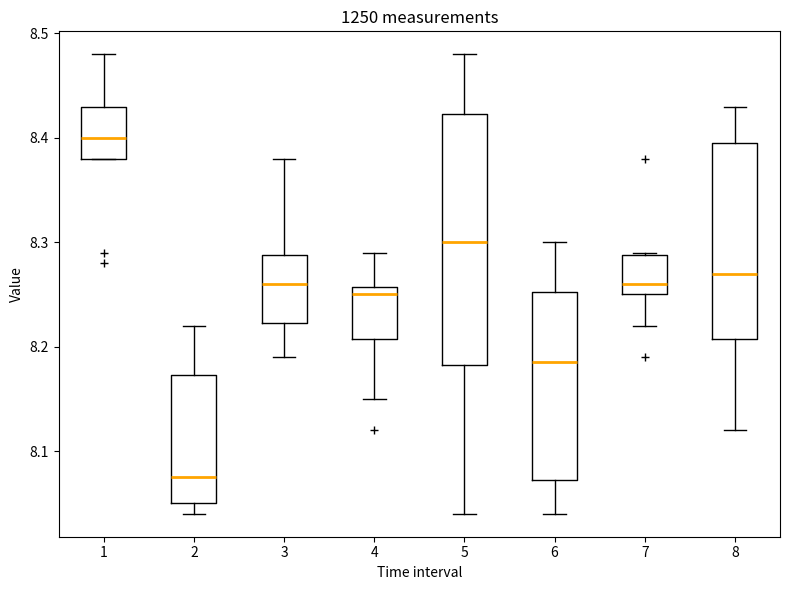

Which box's median line is the highest?

1